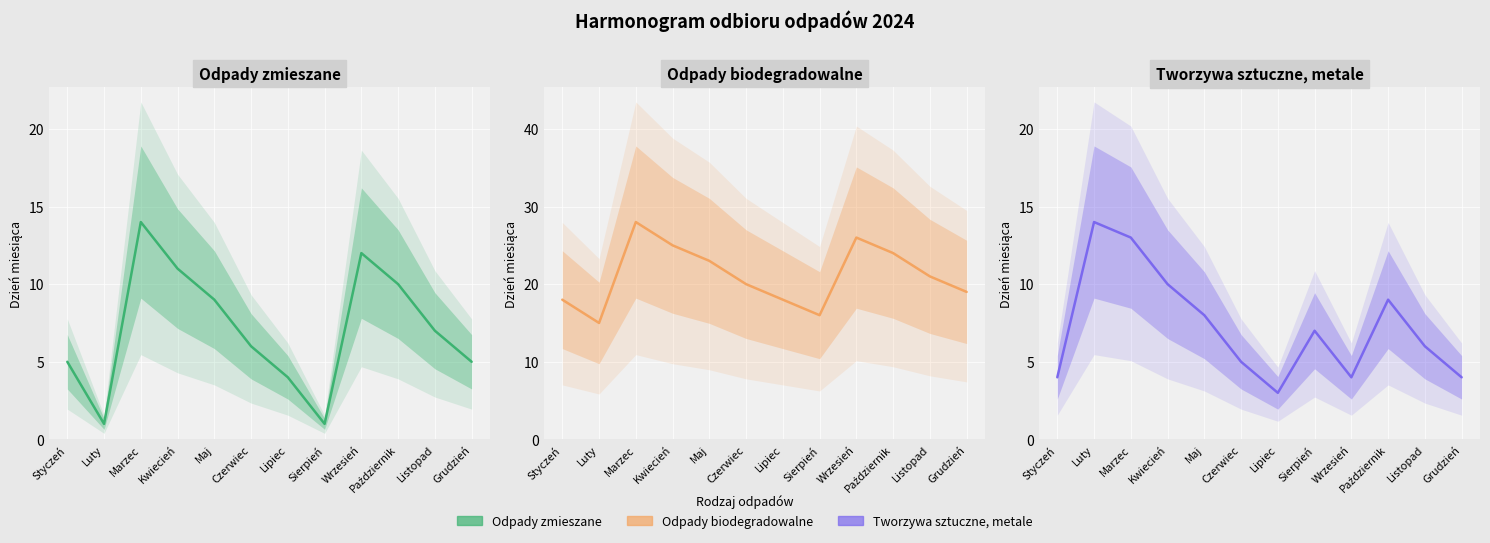

At which category is the sum across all series the highest?

Marzec